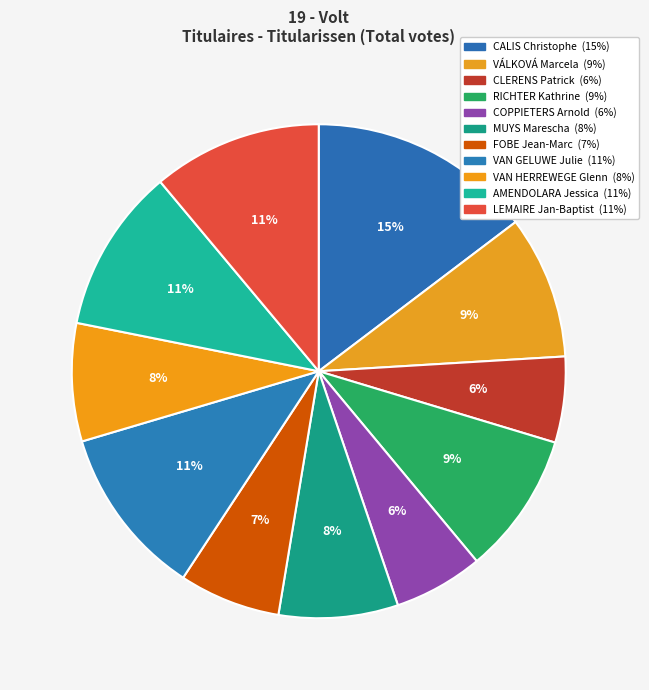

Count the number of slices in the pie.

11